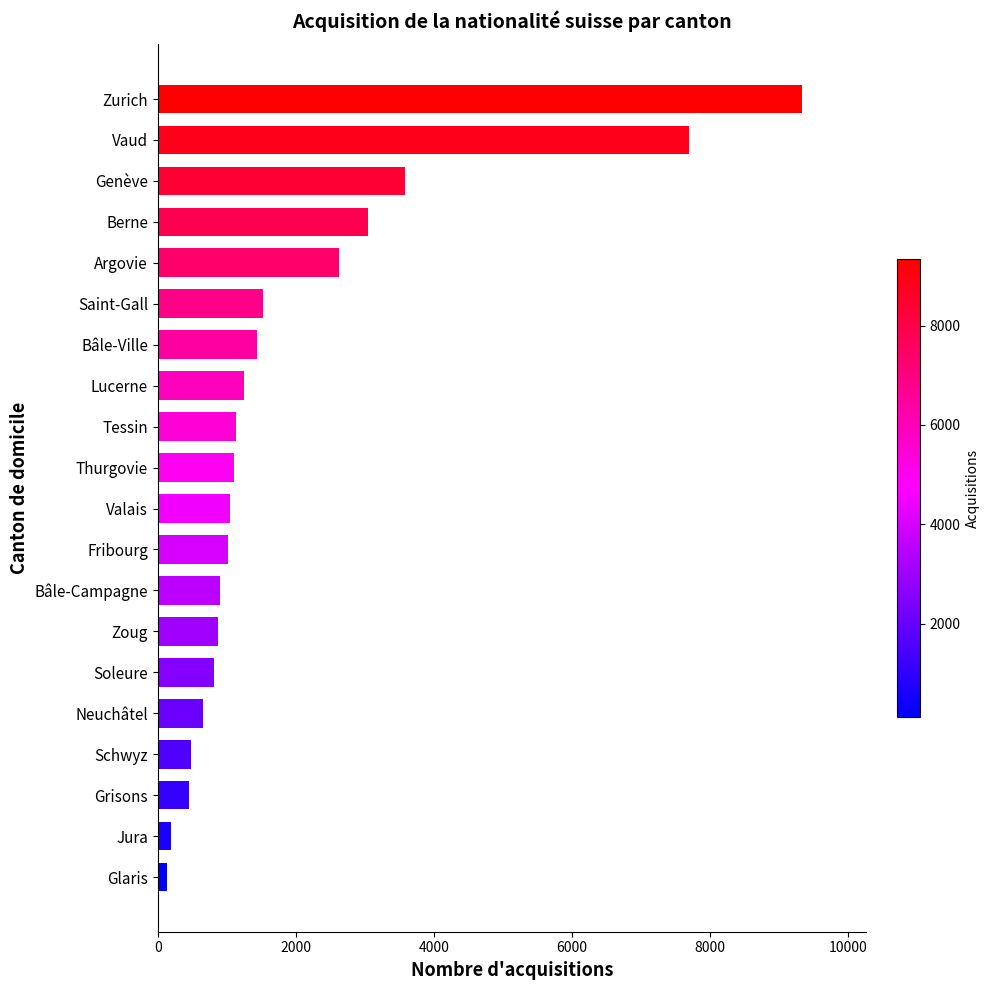

What is the ratio of the value at Berne to the value at Saint-Gall?

2.0